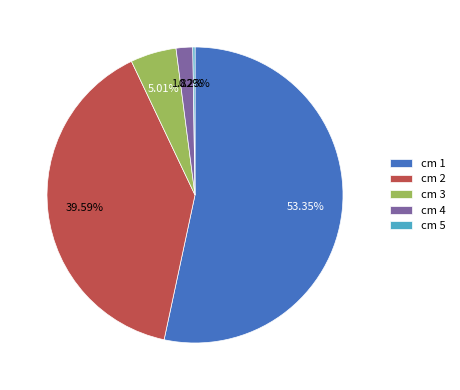

What is the majority slice?

cm 1